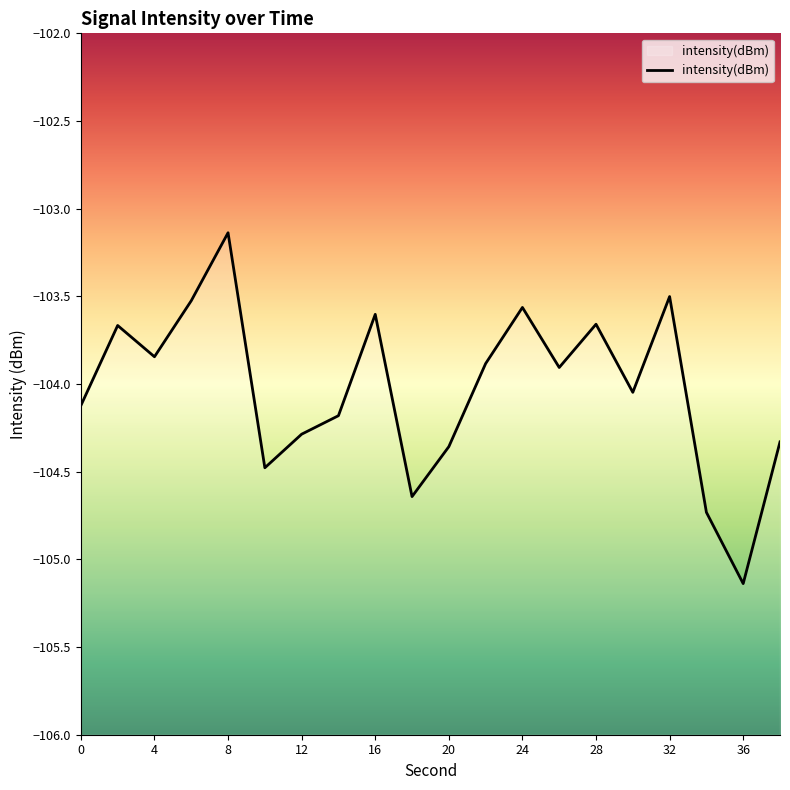

What is the difference between the maximum and minimum values?

2.0